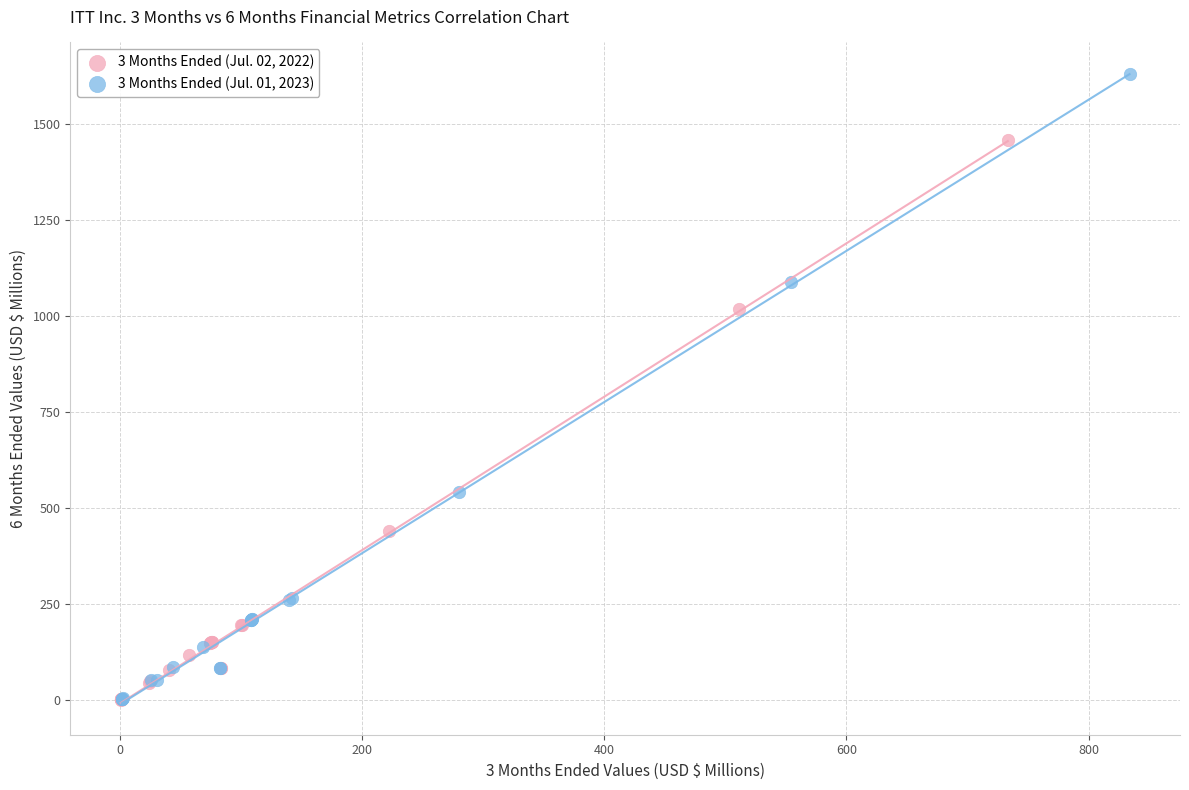

Which series contains the highest Y value?

3 Months Ended (Jul. 01, 2023)